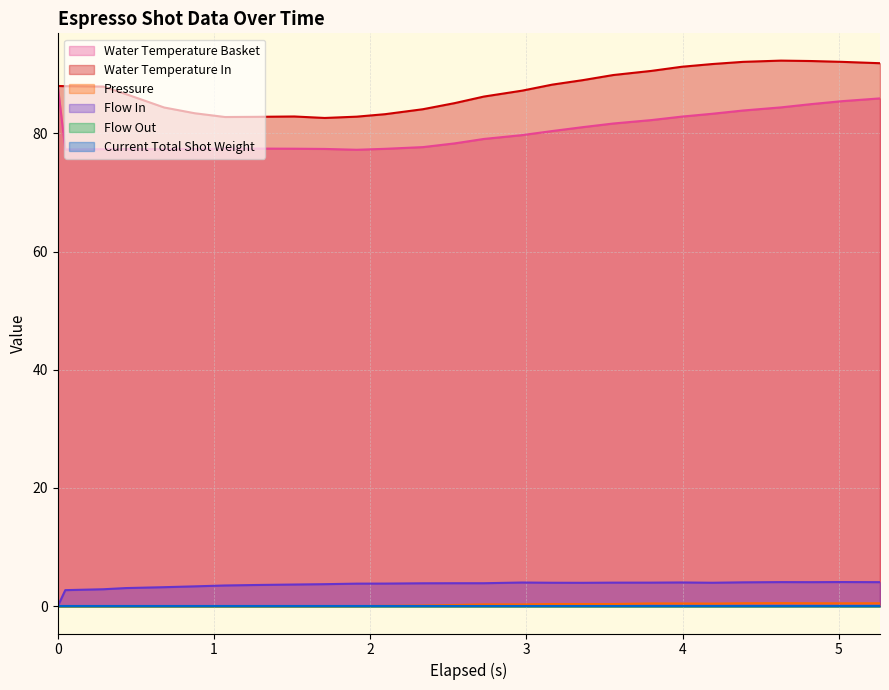

True or false: pressure and flow_out intersect in this chart.

False